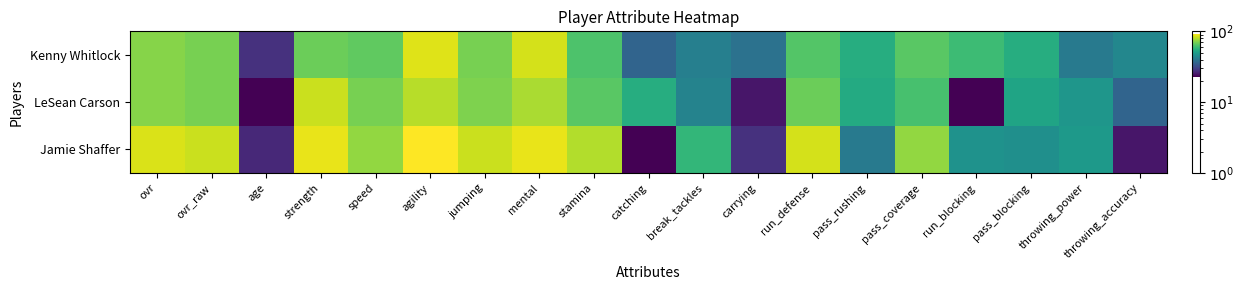

Reading left to right, transcribe all the data shown in this chart.

Jamie Shaffer: ovr=86	ovr_raw=83	age=27	strength=89	speed=74	agility=93	jumping=83	mental=89	stamina=79	catching=23	break_tackles=58	carrying=28	run_defense=85	pass_rushing=41	pass_coverage=74	run_blocking=47	pass_blocking=46	throwing_power=49	throwing_accuracy=25
LeSean Carson: ovr=72	ovr_raw=70	age=23	strength=83	speed=70	agility=80	jumping=71	mental=78	stamina=65	catching=55	break_tackles=43	carrying=25	run_defense=68	pass_rushing=54	pass_coverage=62	run_blocking=23	pass_blocking=52	throwing_power=48	throwing_accuracy=36
Kenny Whitlock: ovr=72	ovr_raw=70	age=28	strength=68	speed=66	agility=87	jumping=70	mental=85	stamina=63	catching=36	break_tackles=42	carrying=39	run_defense=64	pass_rushing=55	pass_coverage=65	run_blocking=60	pass_blocking=55	throwing_power=41	throwing_accuracy=44